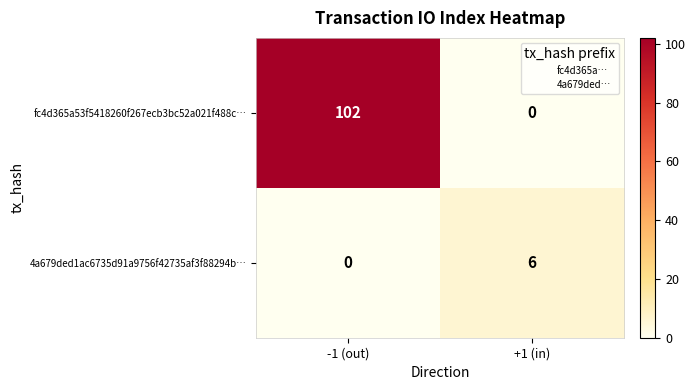

Rank the categories by fc4d365a53f5418260f267ecb3bc52a021f488c… value from highest to lowest.

-1 (out), +1 (in)